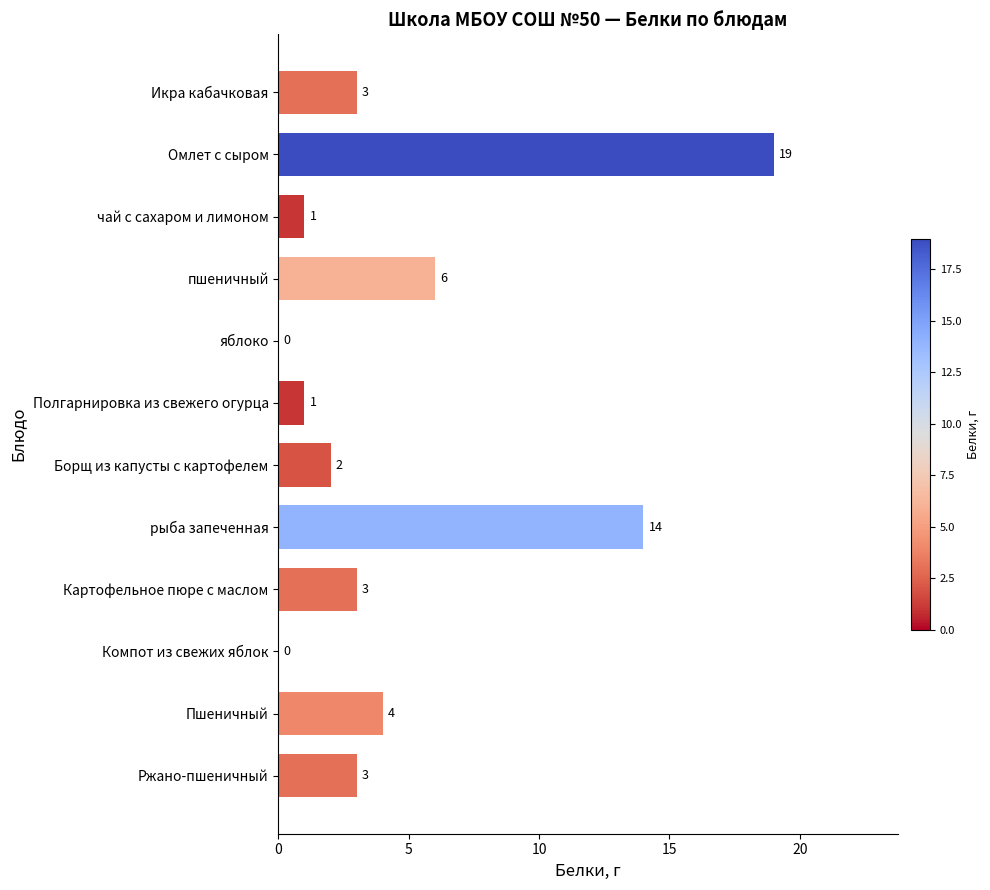

Is it true that the value at Пшеничный is 2?

False